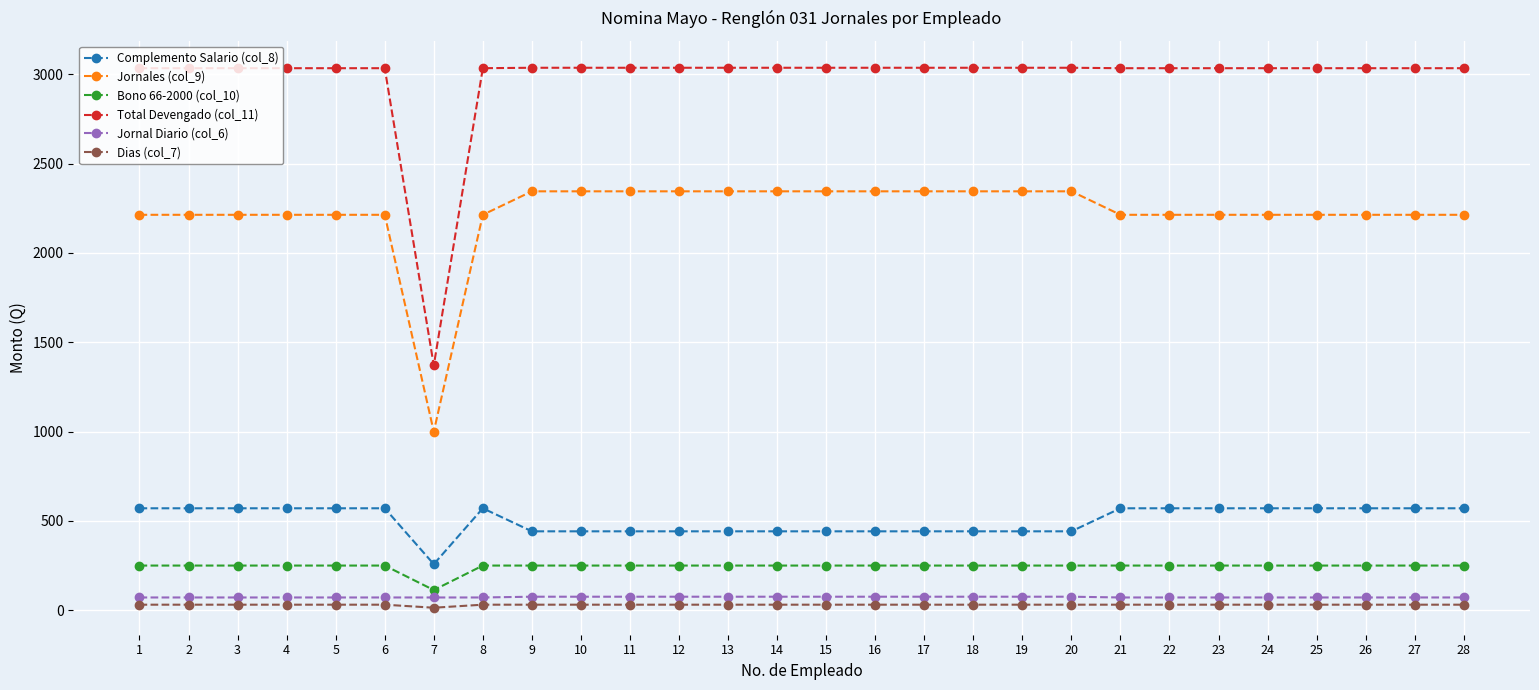

Which series has the largest total across all categories?

Total Devengado (col_11)